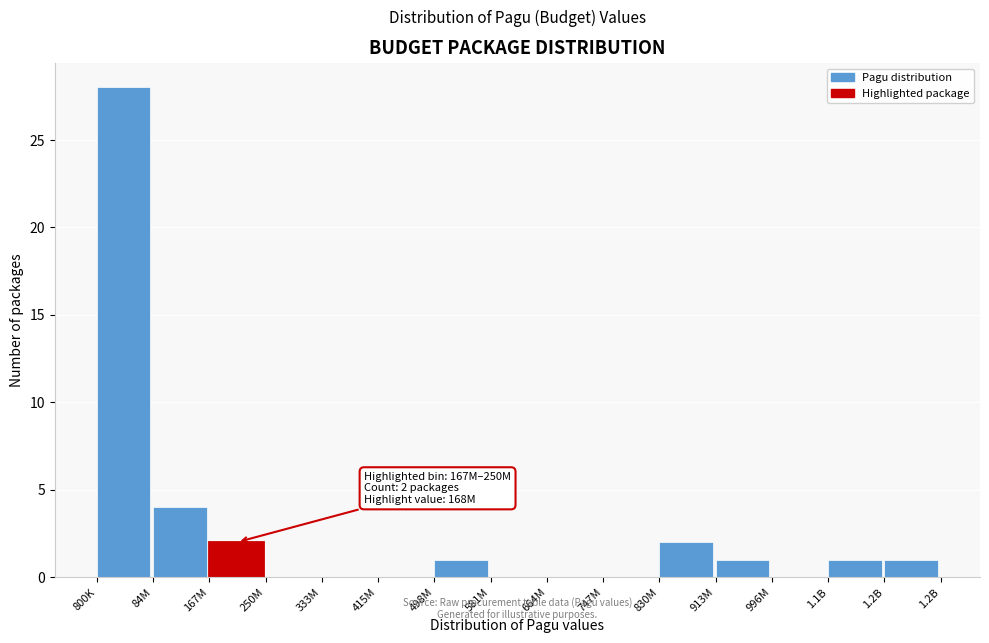

Reading left to right, extract all data points from this chart.

800K=28	84M=4	167M=2	250M=0	333M=0	415M=0	498M=1	581M=0	664M=0	747M=0	830M=2	913M=1	996M=0	1.1B=1	1.2B=1